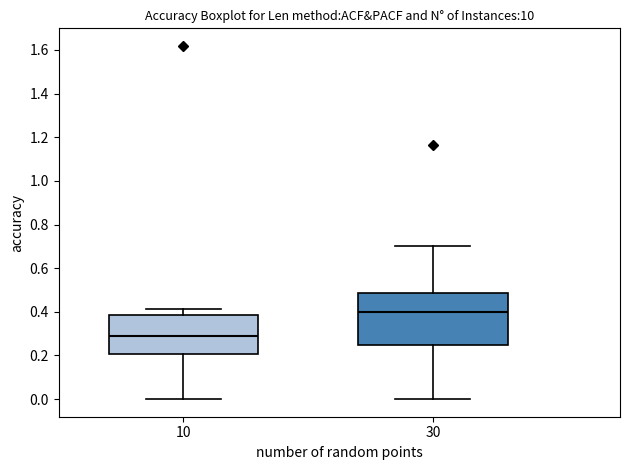

Comparing the boxes themselves (not the whiskers), which one is the tallest?

30